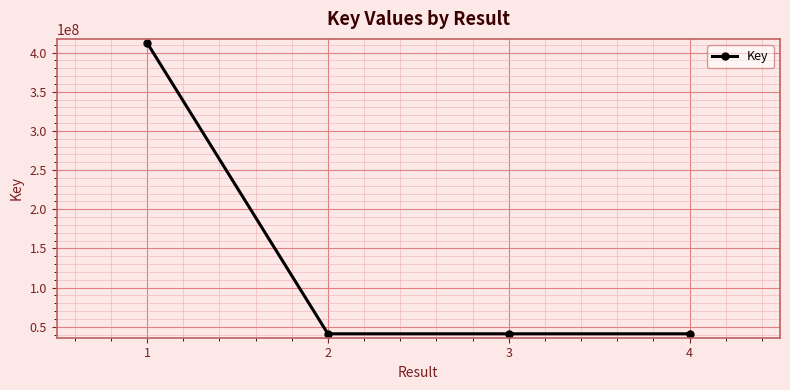

At which category does the data reach its first local peak?

3